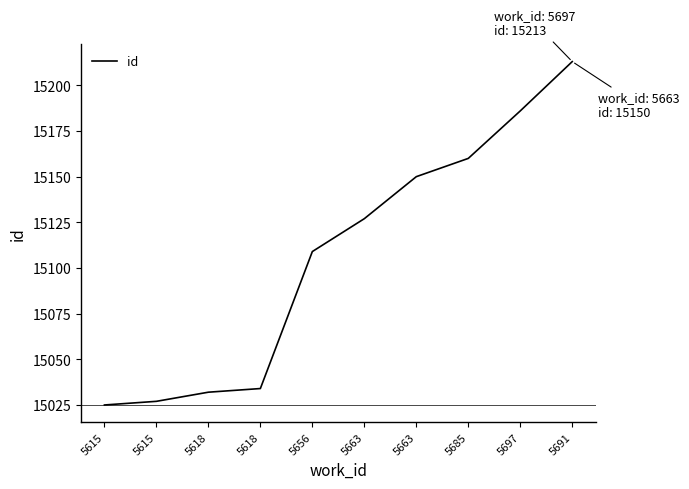

How many categories are shown in the chart?

10